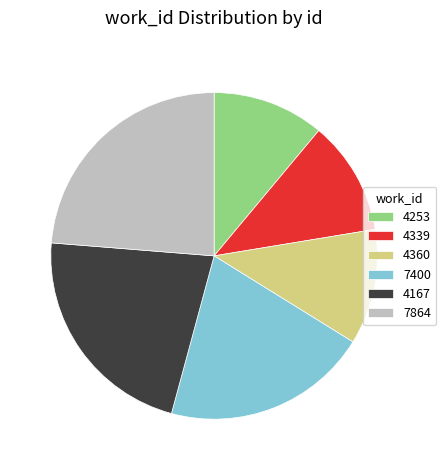

How many segments does this pie chart have?

6